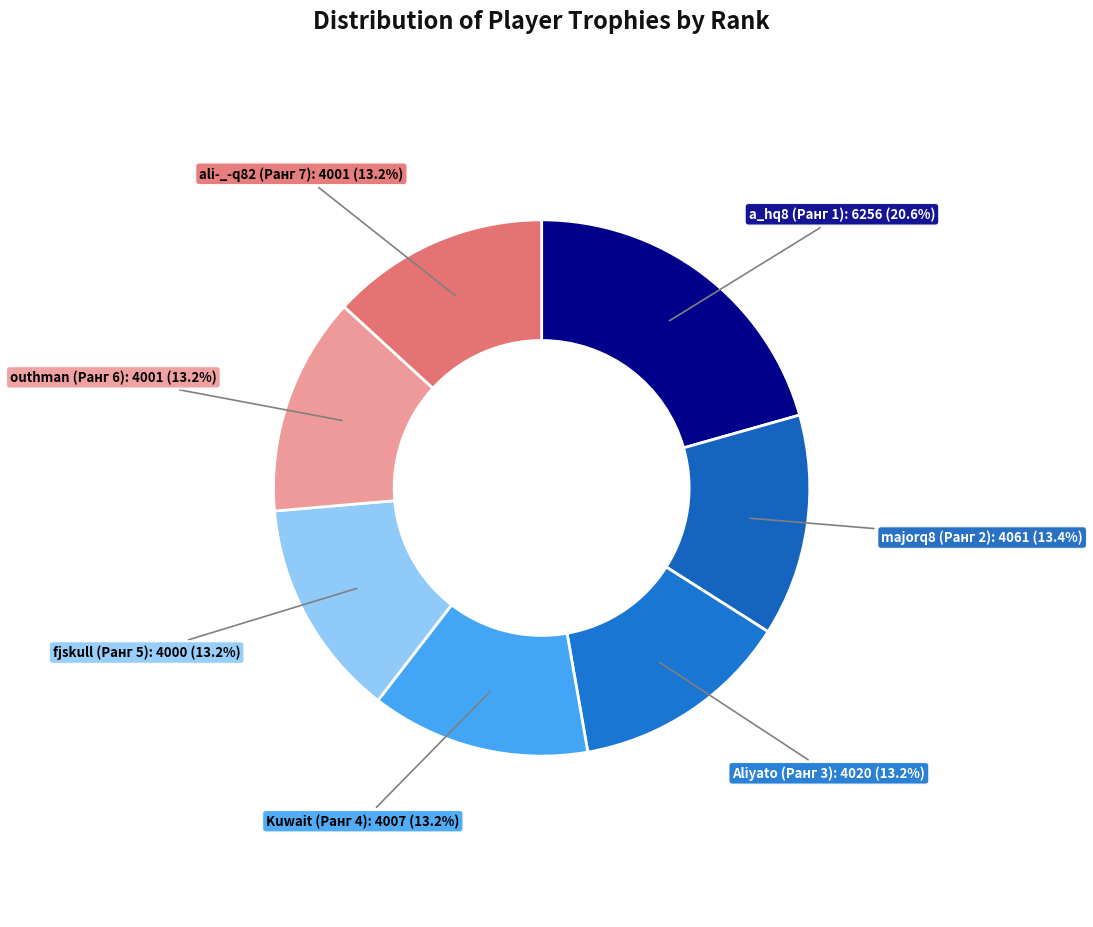

Approximately how many times larger is the value at outhman (Ранг 6) compared to majorq8 (Ранг 2)?

1.0